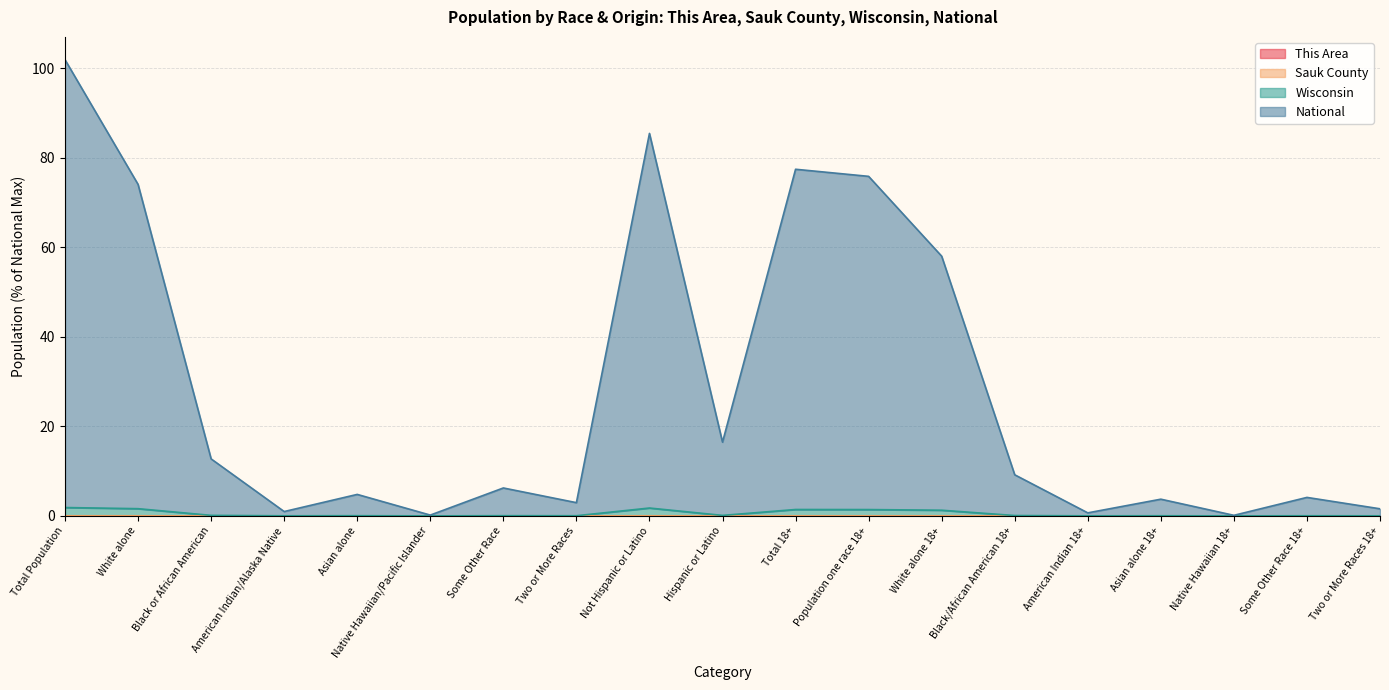

How many interior local peaks does the National series have?

6